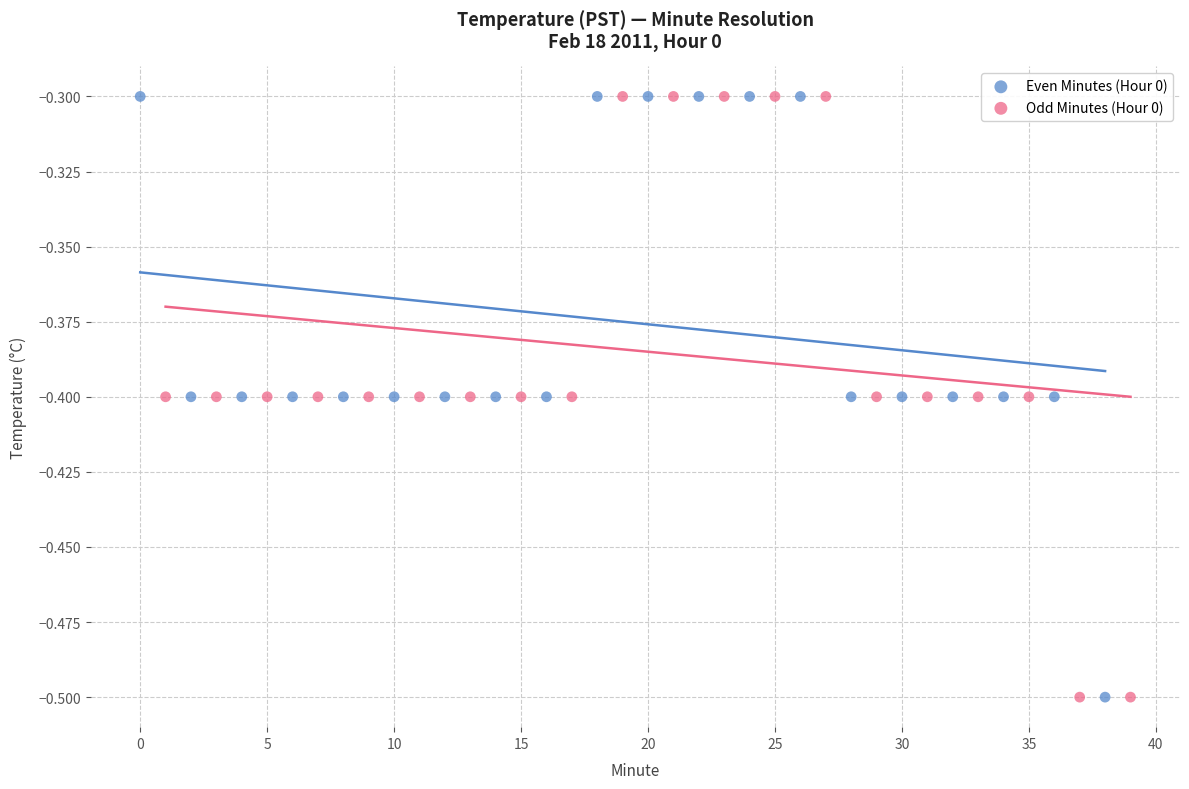

What are all the series names shown in the legend?

Even Minutes (Hour 0), Odd Minutes (Hour 0)